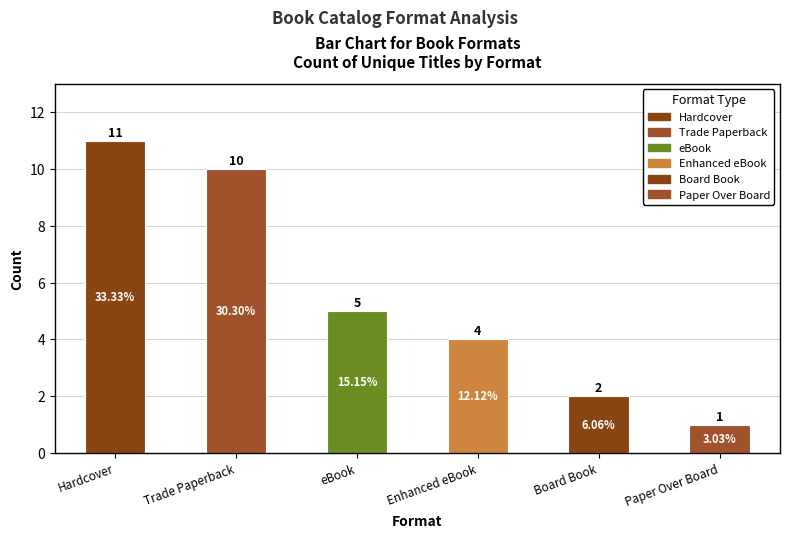

What is the difference between the second highest and second lowest values?

8